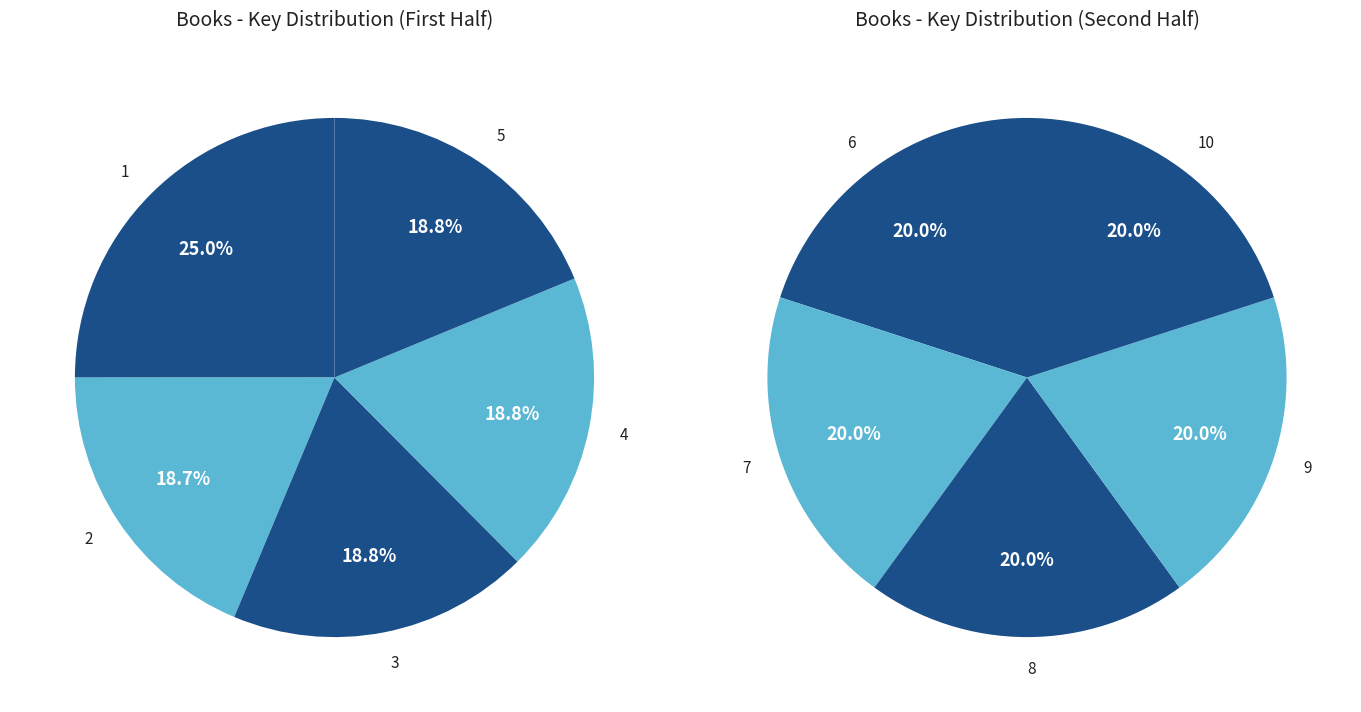

Do 8 and 6 together represent more than half of the pie?

No